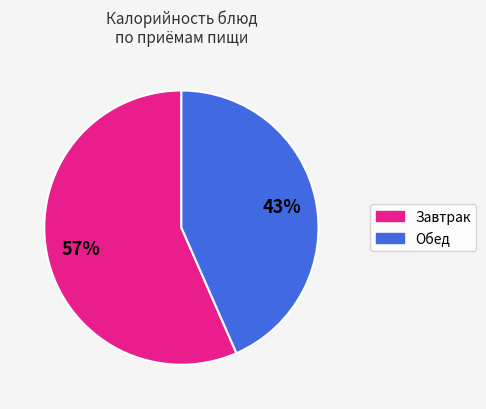

Is there any slice that represents more than half of the pie?

Yes